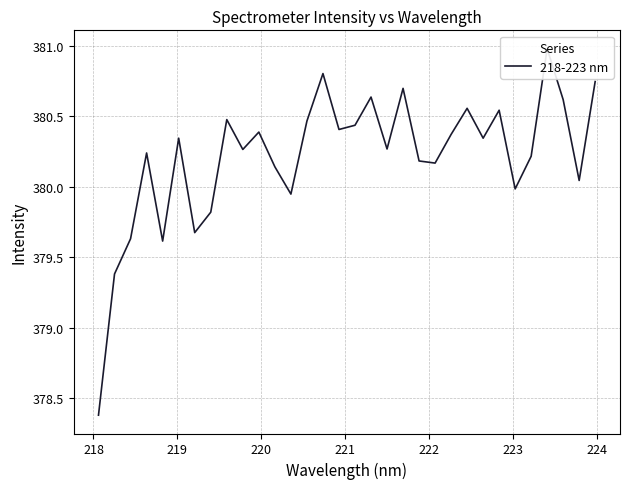

How many lines are shown in the chart?

1